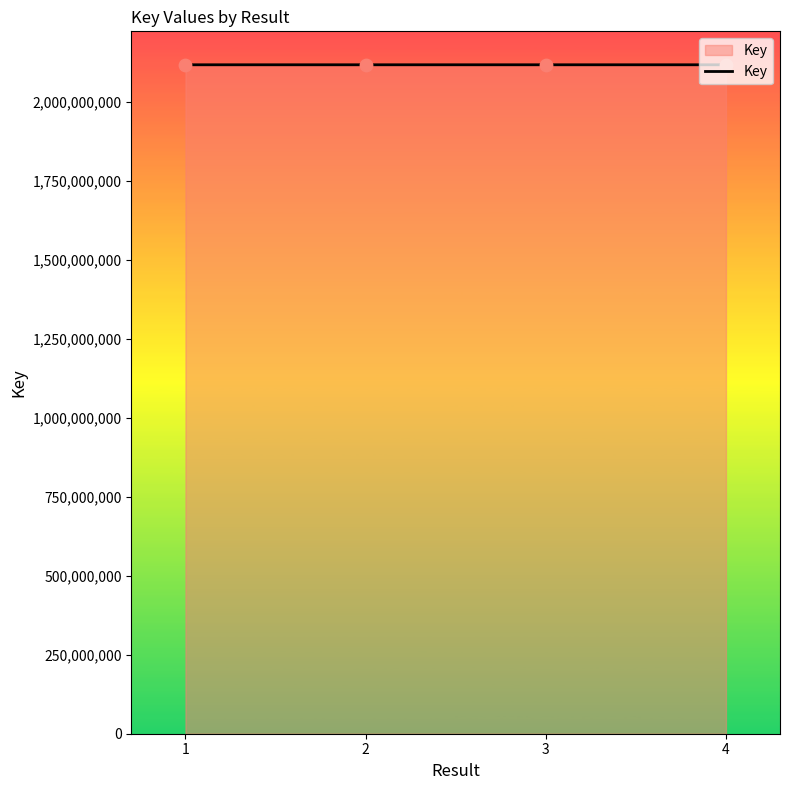

What is the ratio of the value at 1 to the value at 2?

1.0